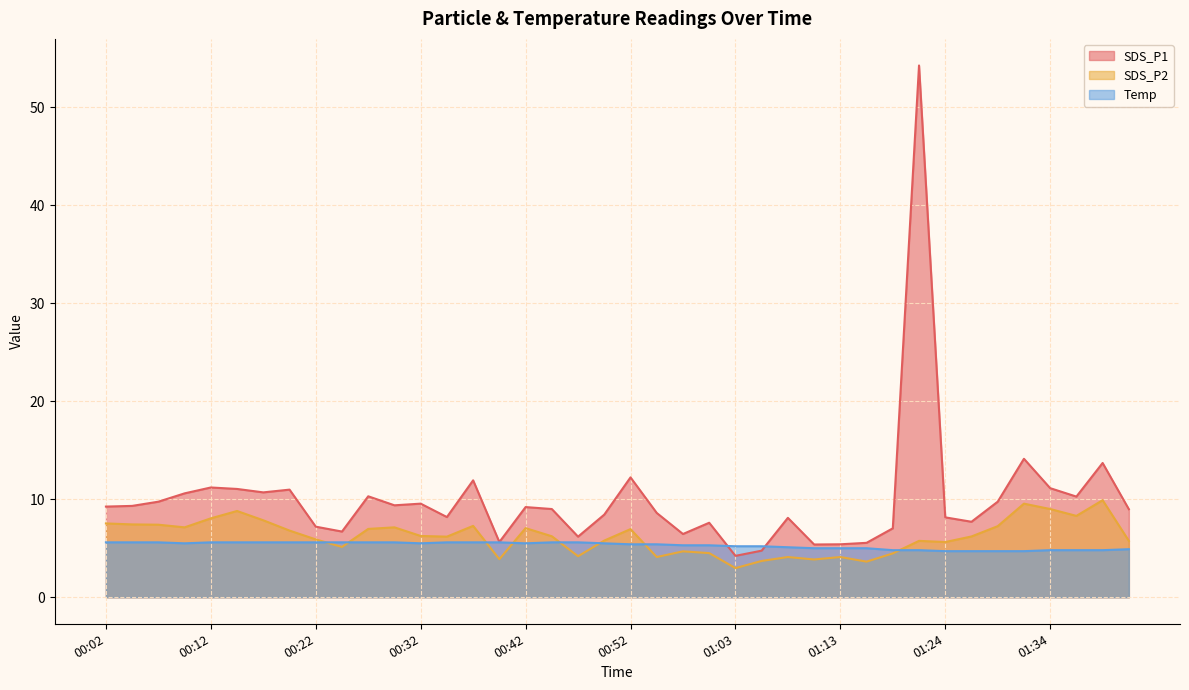

How many distinct data groups are displayed?

3